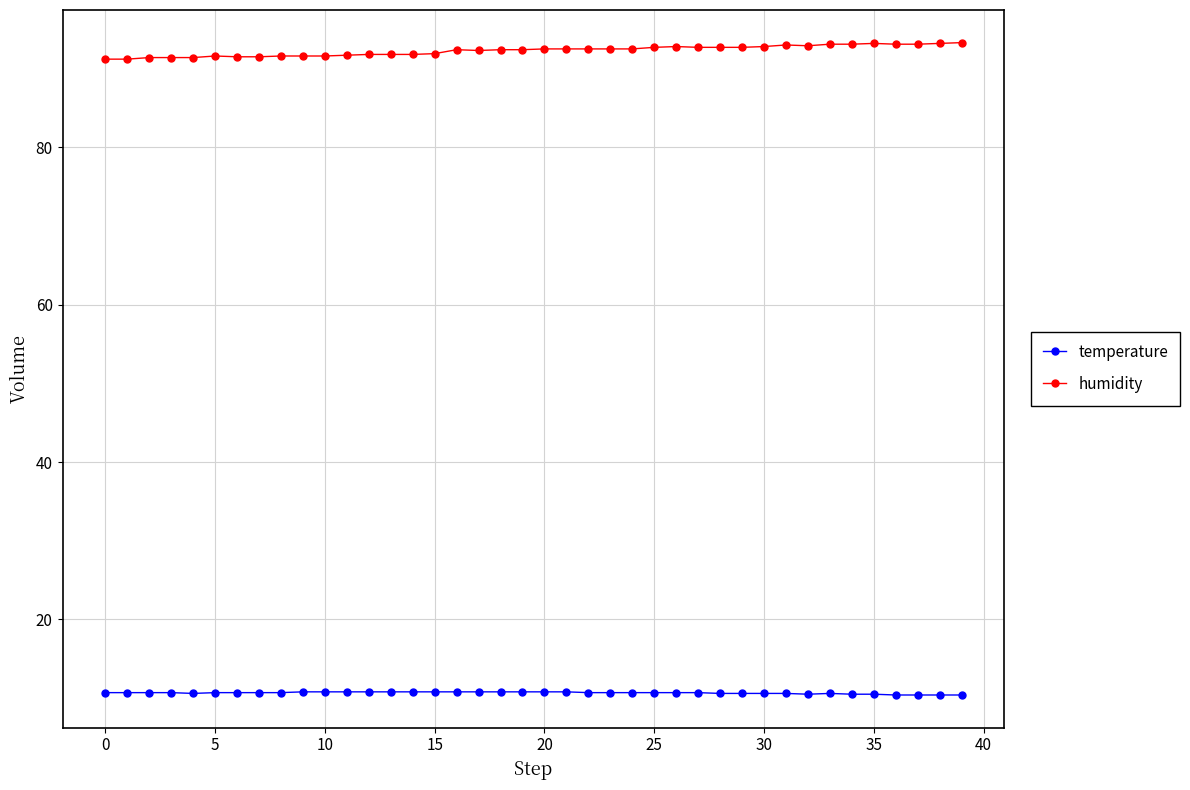

List the series in order of their overall mean, lowest first.

temperature, humidity